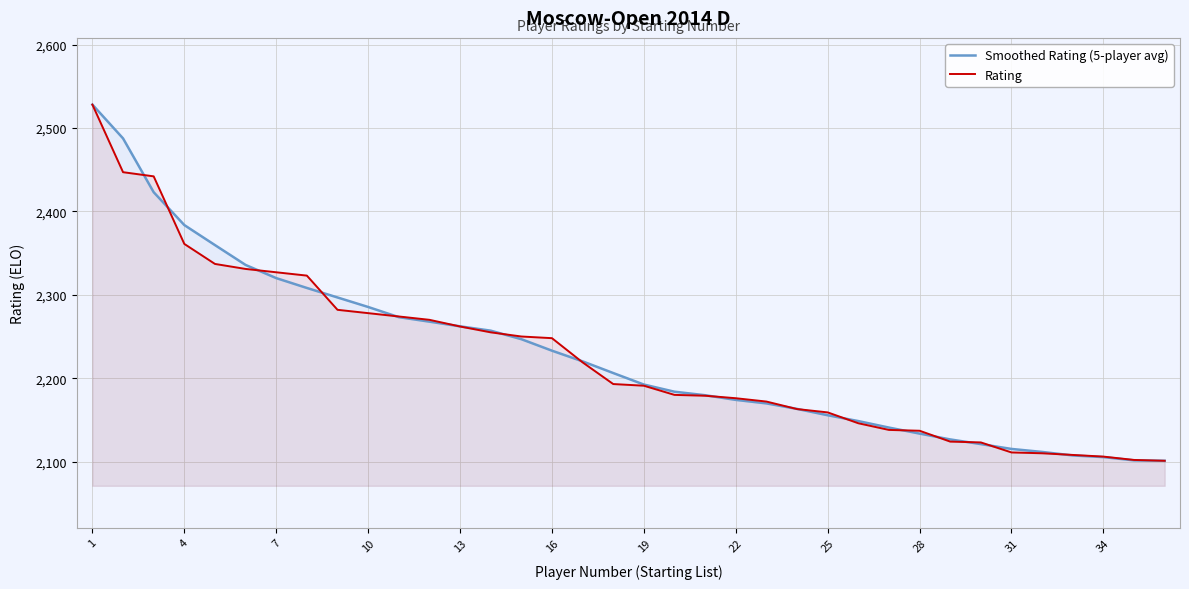

What is the difference between the highest and lowest values at 25?

3.4